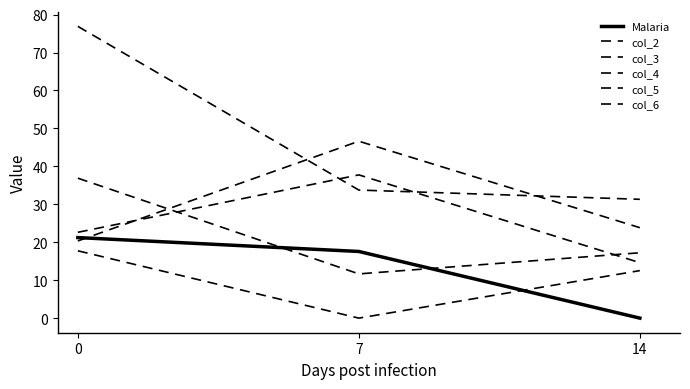

What is the value of the Malaria point at the 1st from the left?

21.2